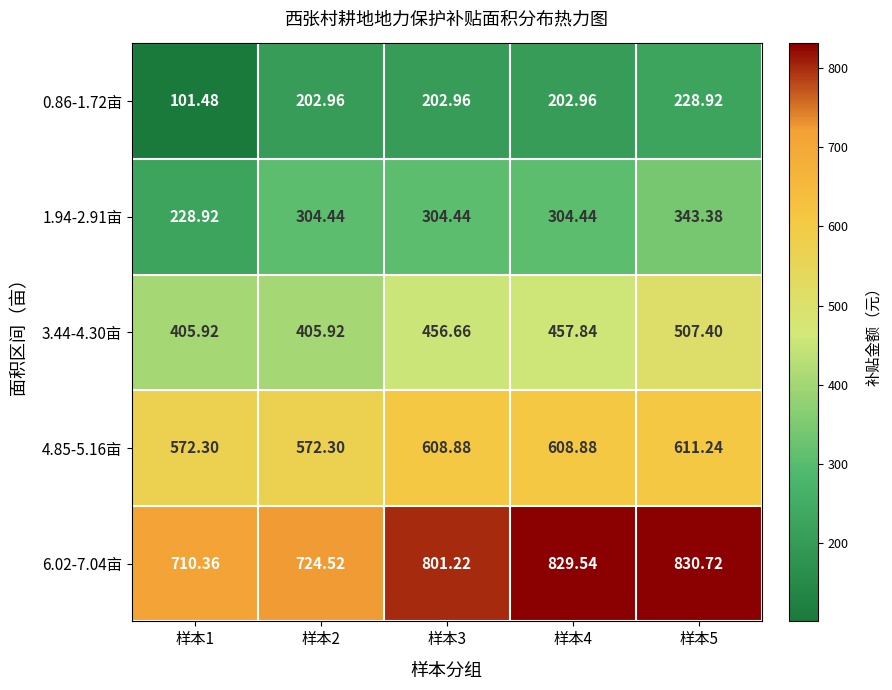

Is the value of 4.85-5.16亩 at 样本3 greater than the value of 6.02-7.04亩 at 样本5?

No